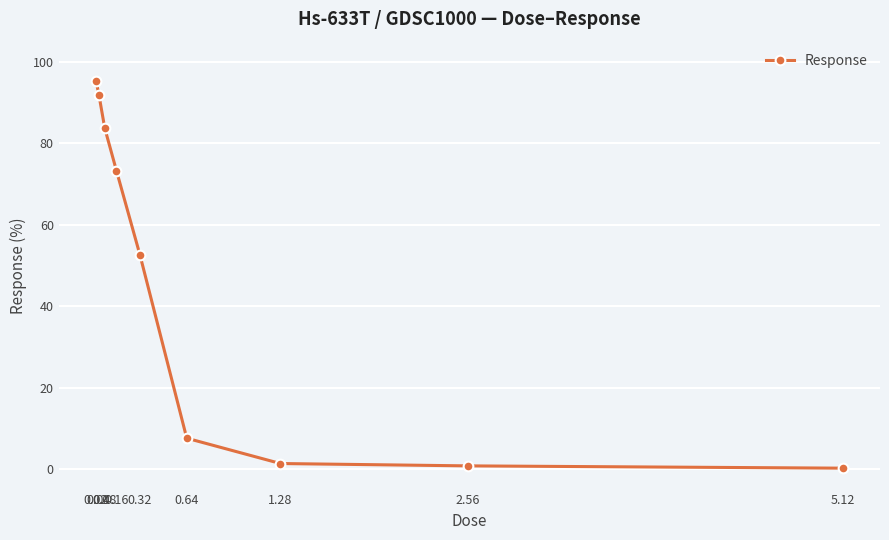

What is the sum of all values?

407.2